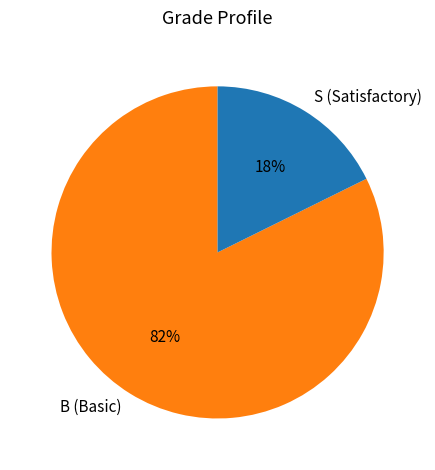

Count the number of slices in the pie.

2